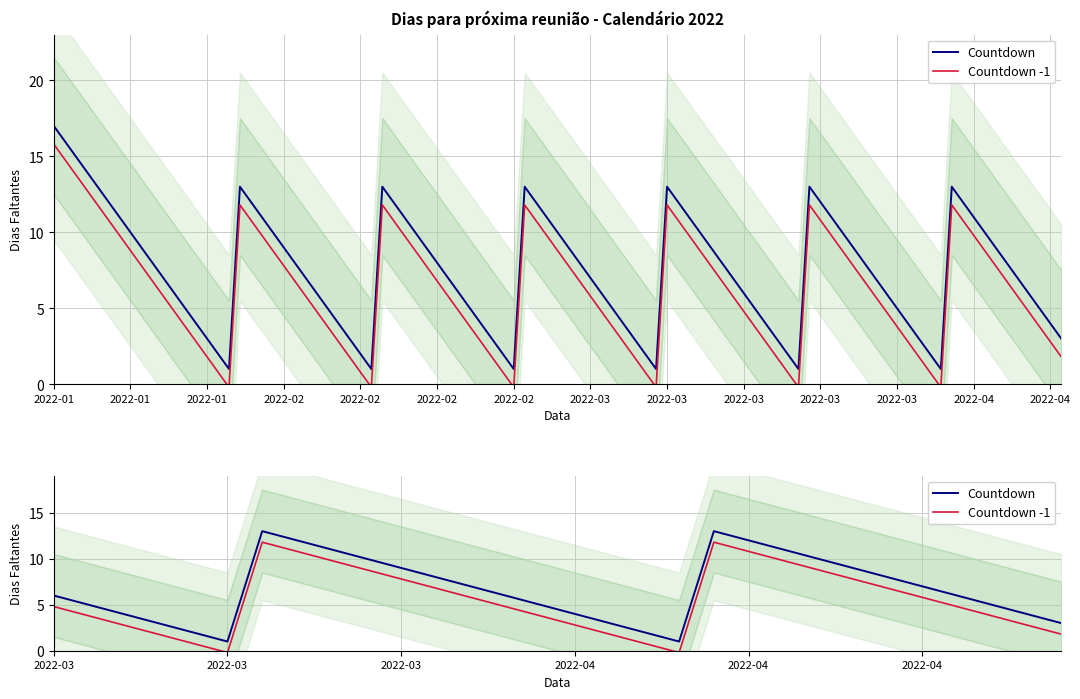

What is the minimum value for Countdown -1?

-0.2